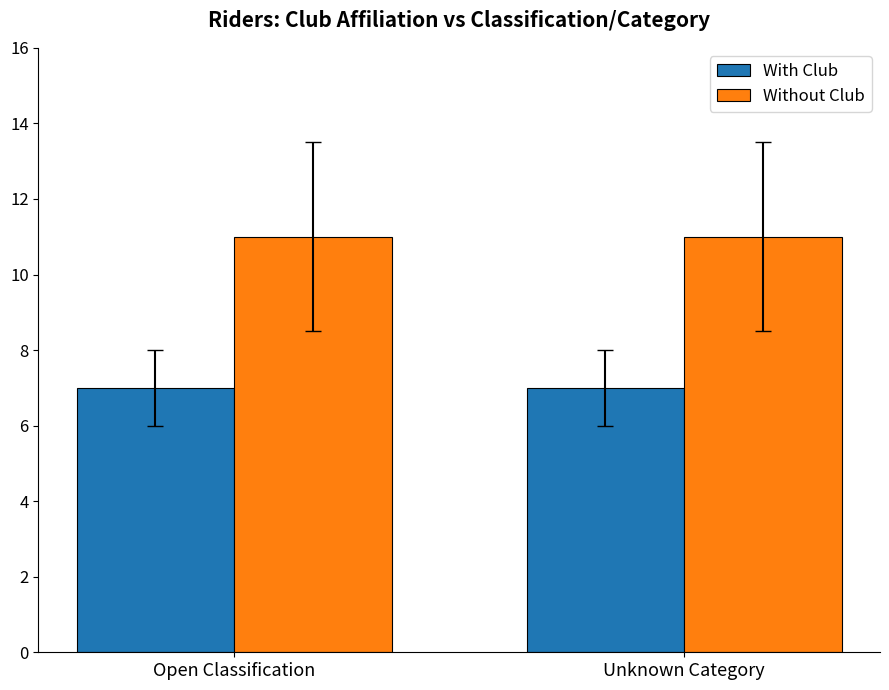

What is the label of the 1st bar from the left?

Open Classification